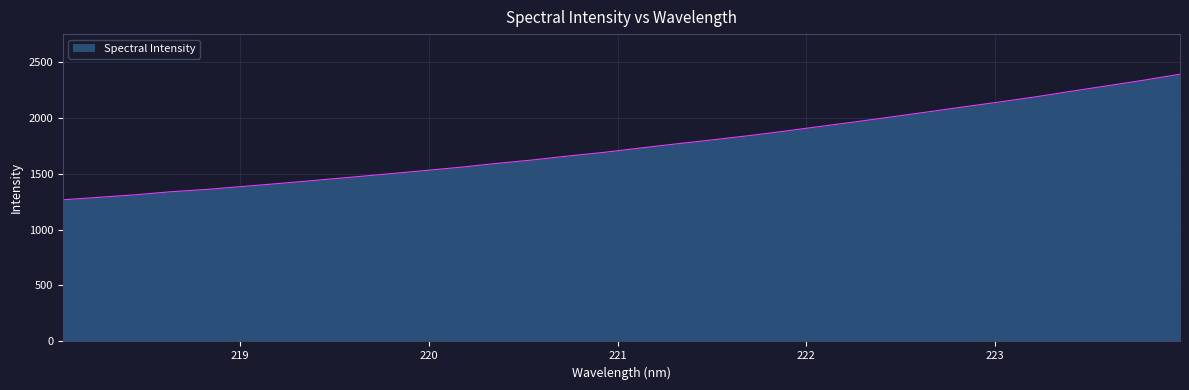

What is the minimum value shown in the chart?

1265.3